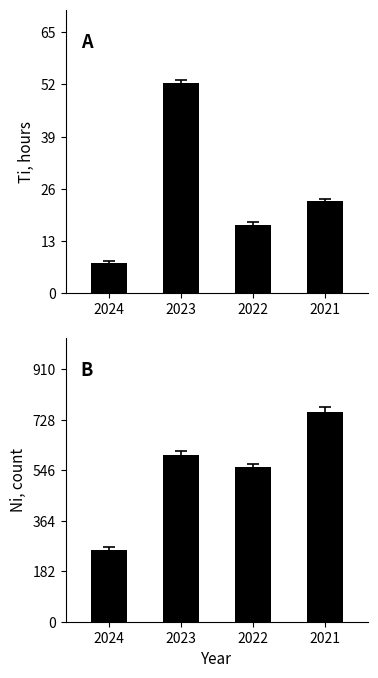

What is the value of the Ti (hours) bar at the 1st from the left?

7.7